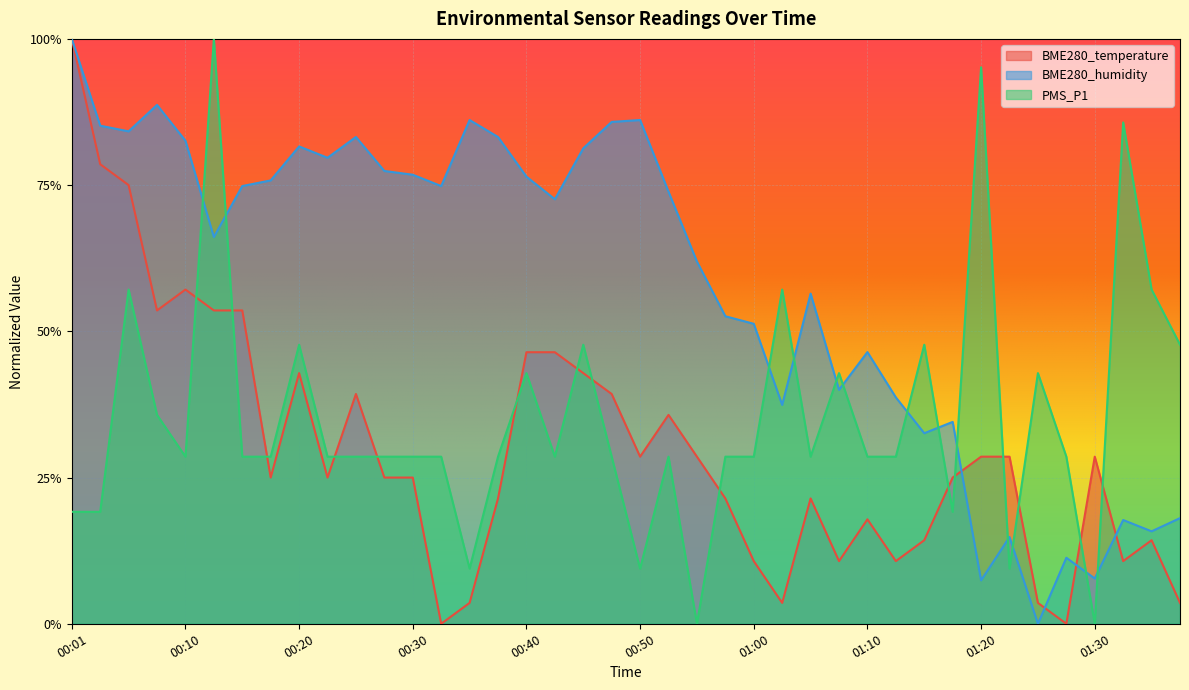

What is the label of the 13th point from the left?

00:30